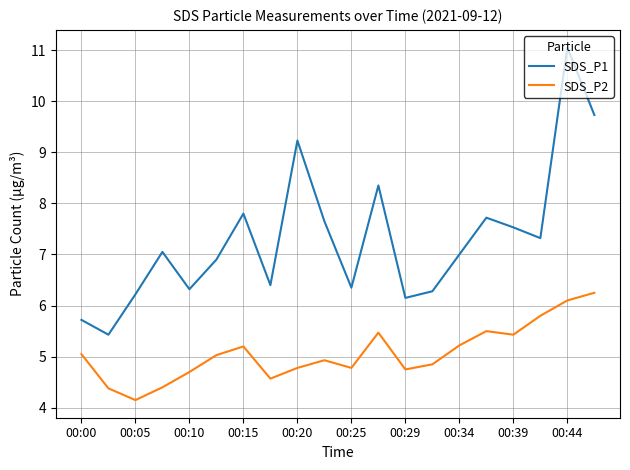

Which series has the largest total across all categories?

SDS_P1